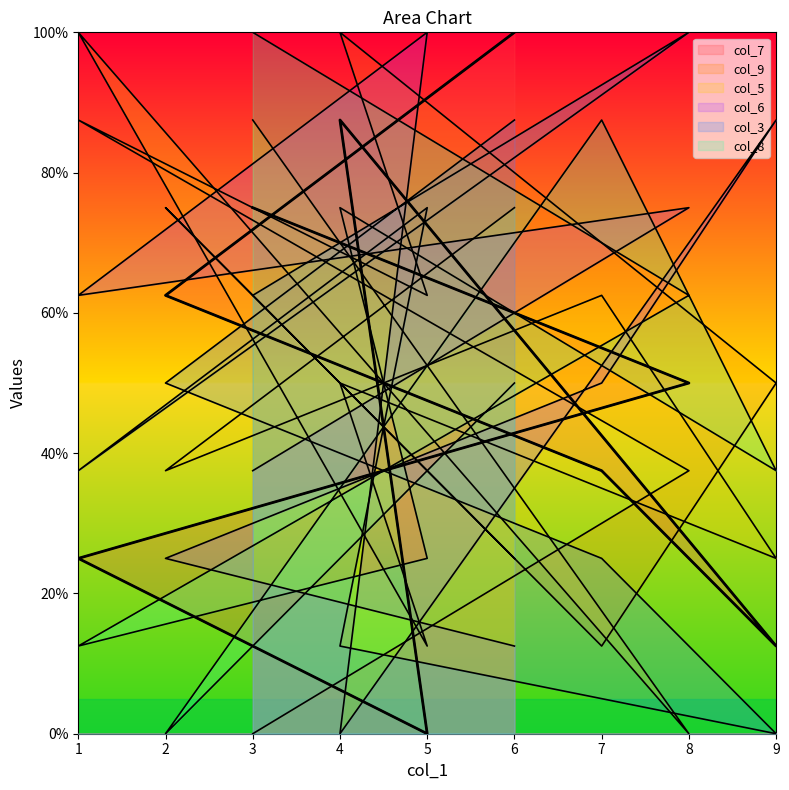

Is the value of col_6 at 8 greater than the value of col_8 at 2?

Yes